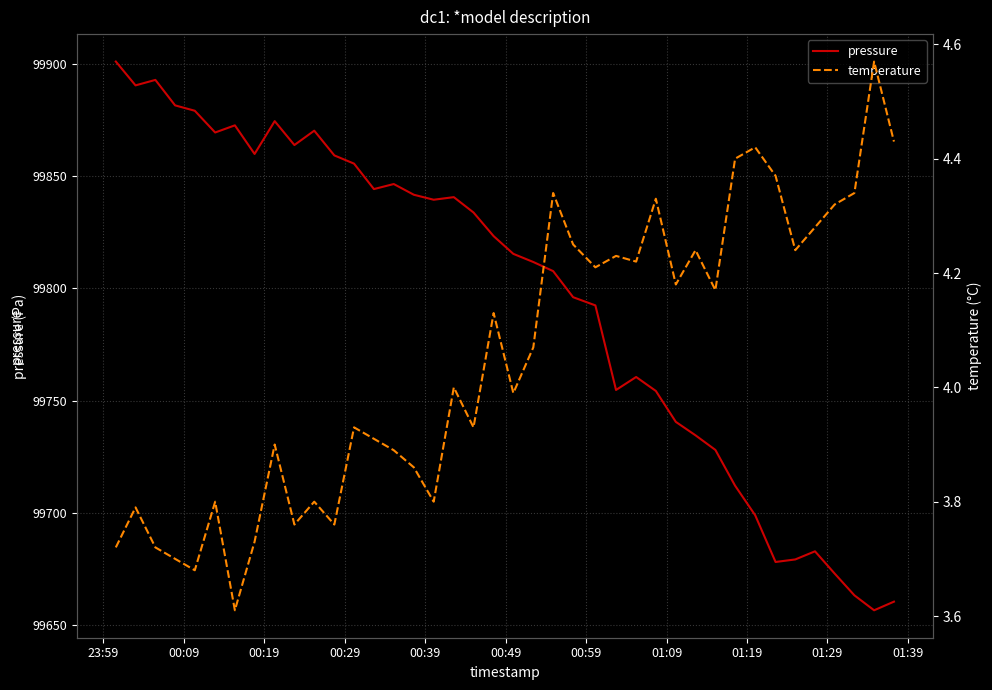

In pressure, how many points are lower than both neighbors (excluding endpoints)?

9